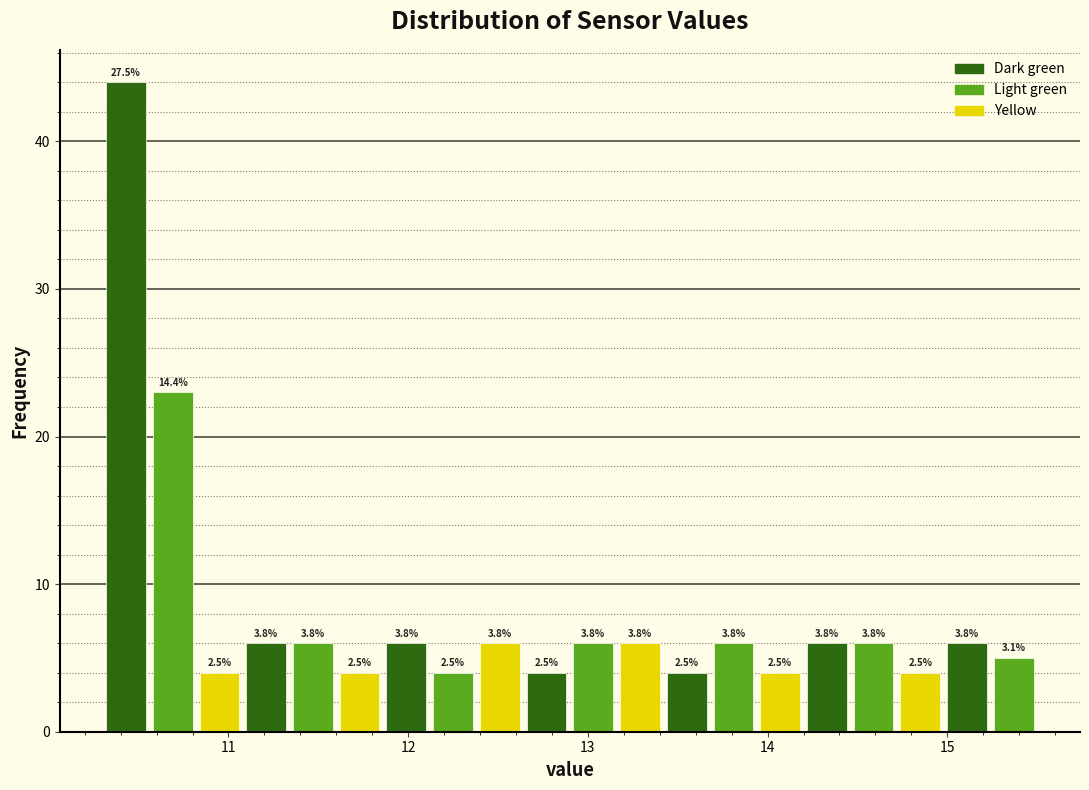

Around what value on the x-axis is the tallest bar? Give the approximate position of its centre, as read against the axis.

10.4